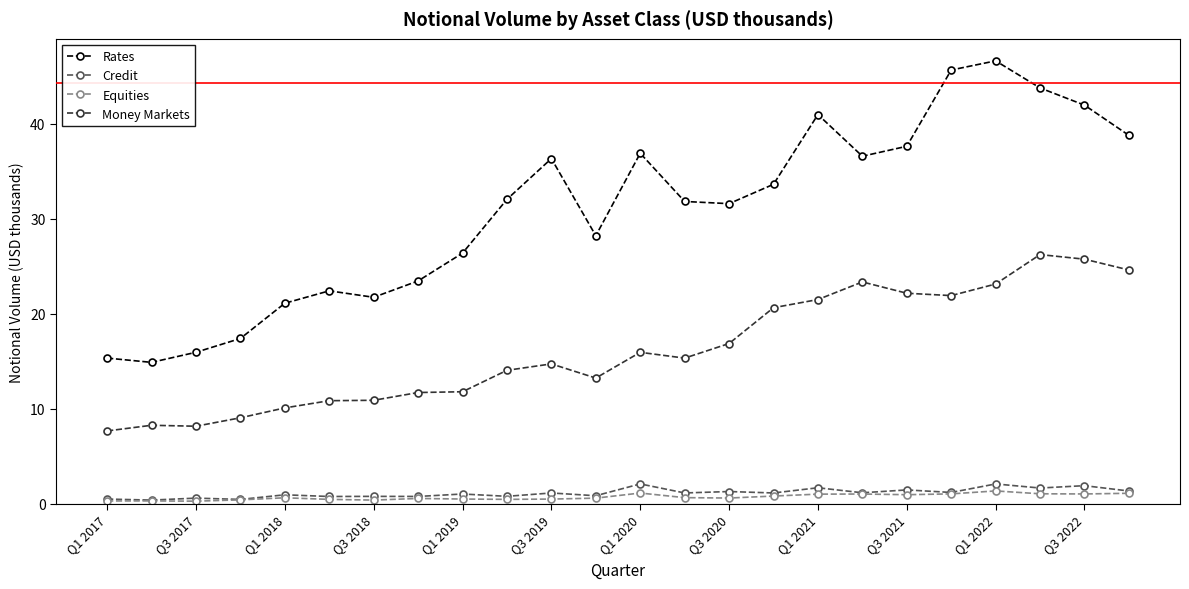

Which series has the largest range (max minus min)?

Rates